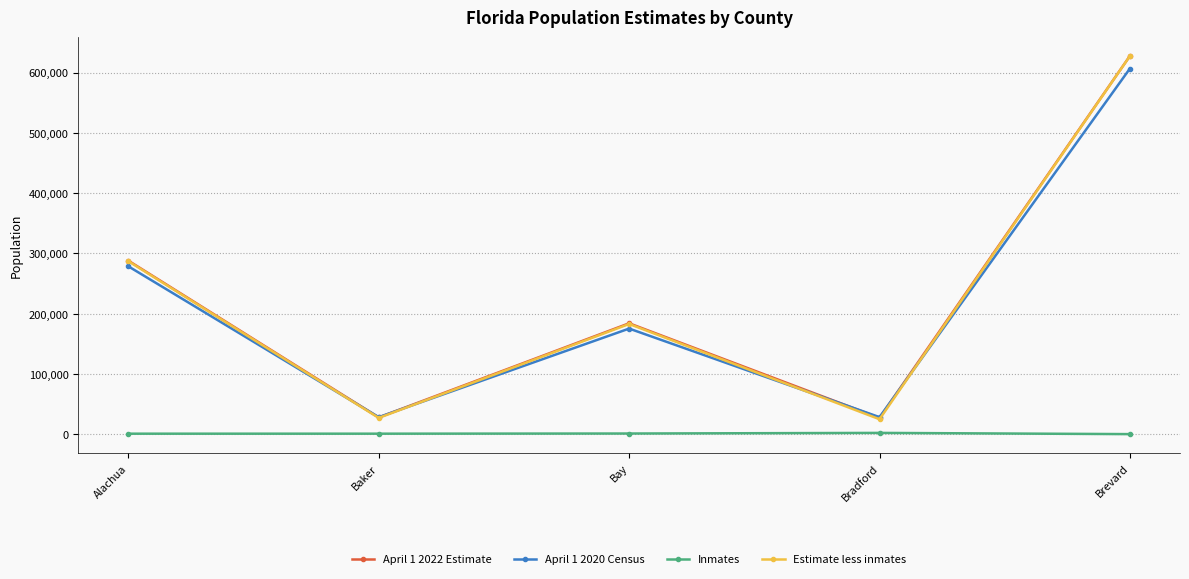

At how many categories does at least one series exceed 270308?

2